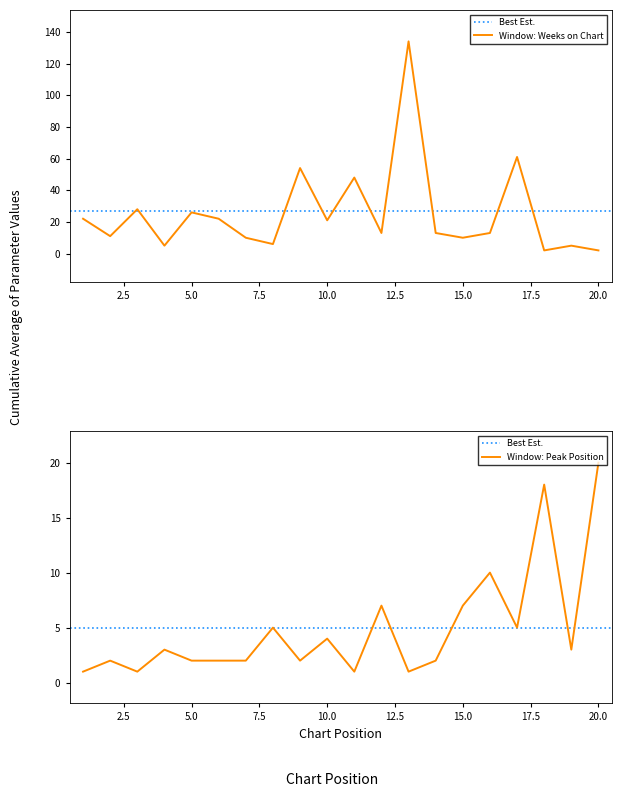

Does the chart display data point markers on the line(s)?

No